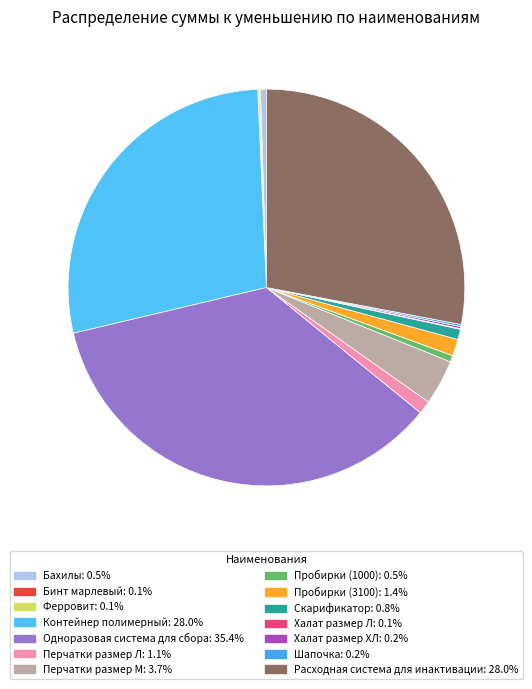

What percentage is the Расходная система для инактивации slice, to the nearest percent?

28%